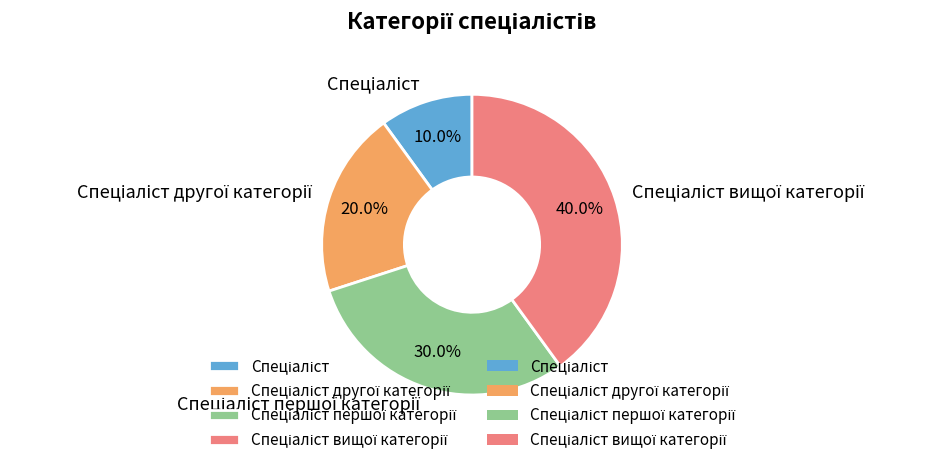

Is there any slice that represents more than half of the pie?

No